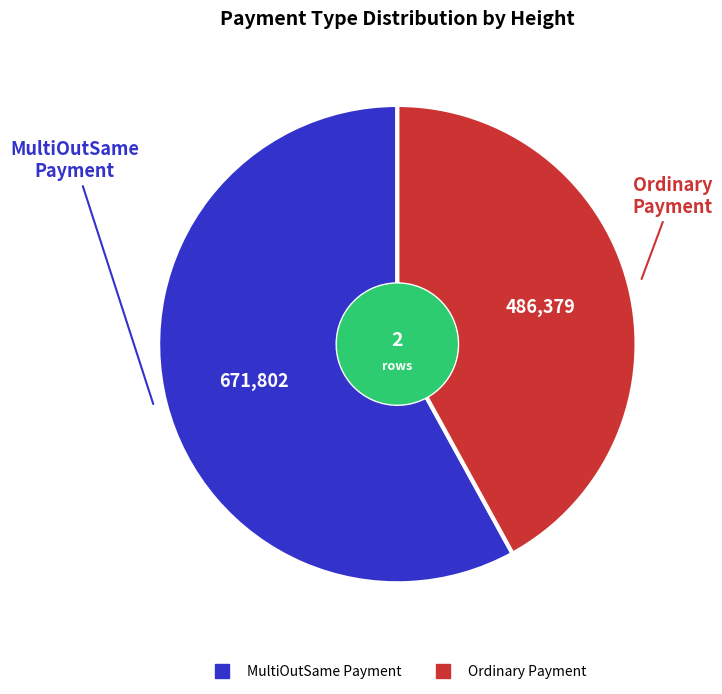

Rank the categories by value from lowest to highest.

Ordinary Payment, MultiOutSame Payment